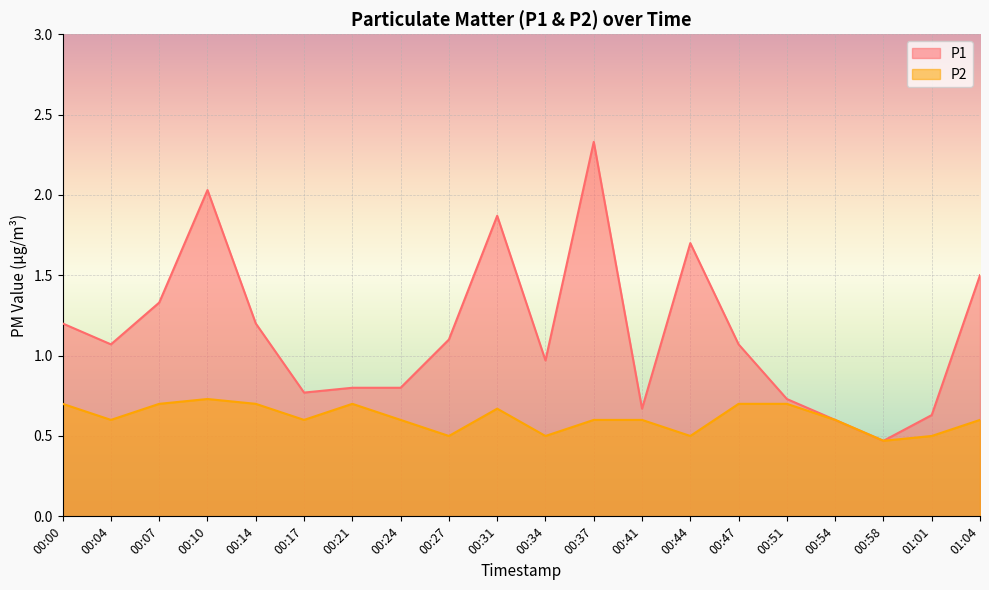

At which category is the sum across all series the highest?

00:37